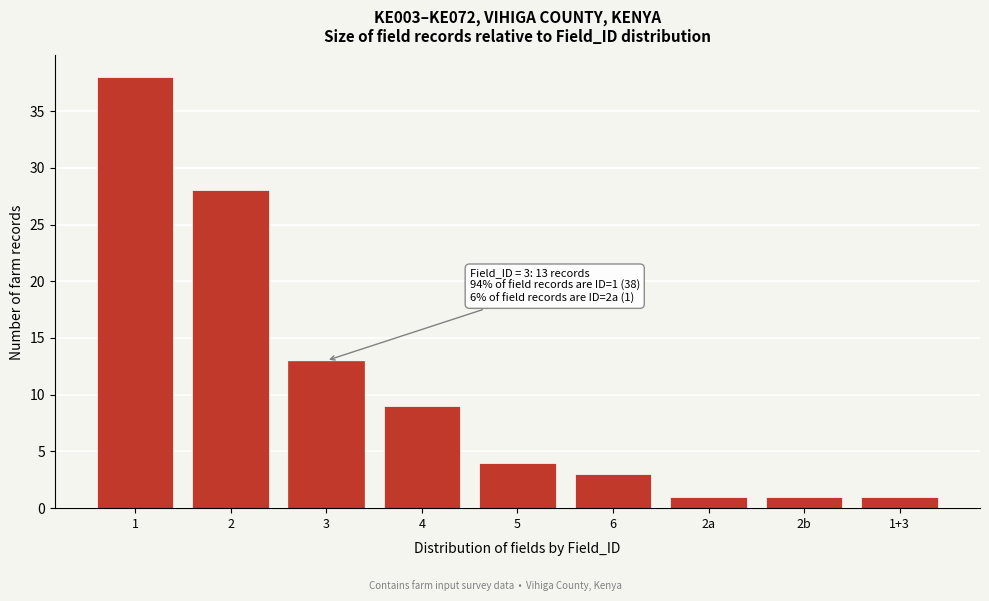

Reading left to right, extract all data points from this chart.

38	28	13	9	4	3	1	1	1